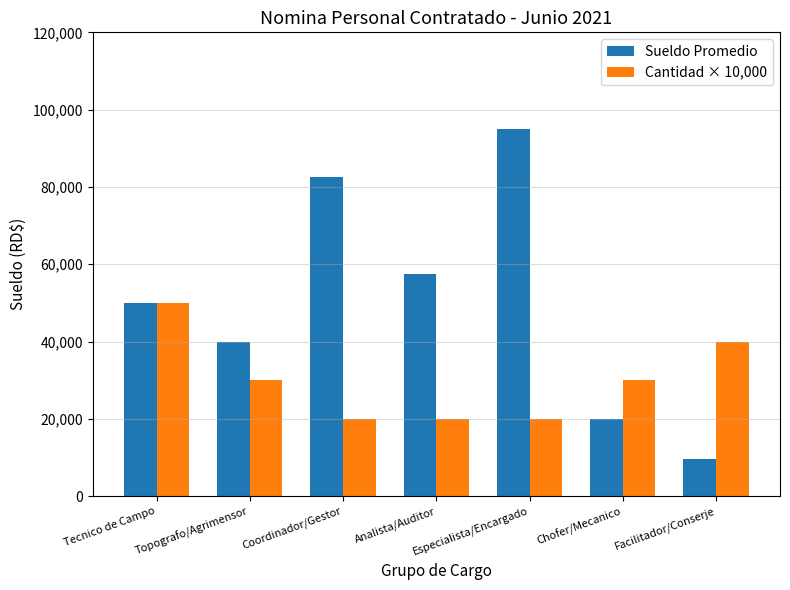

What are all the series names shown in the legend?

Sueldo Promedio, Cantidad × 10,000